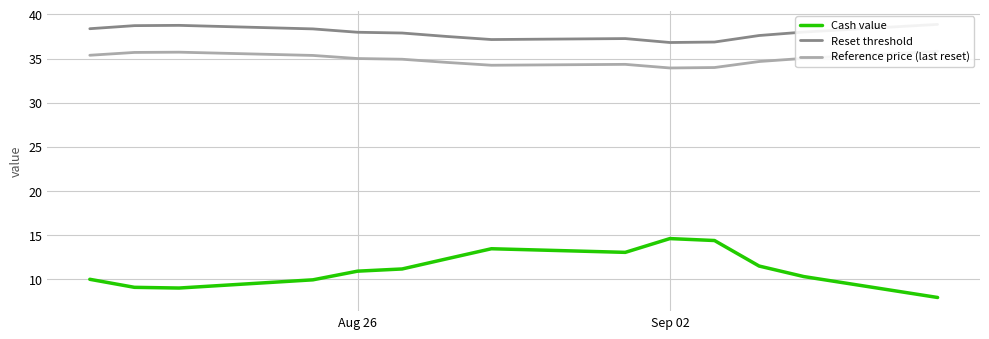

Is it true that Cash value equals 10.9 at Aug 26?

True